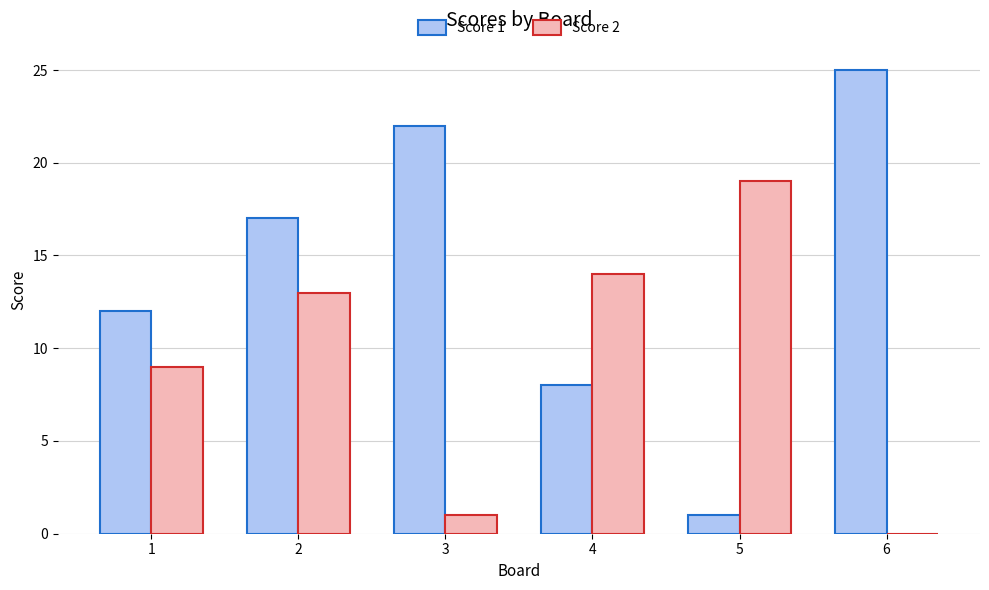

Count the number of data series in this chart.

2